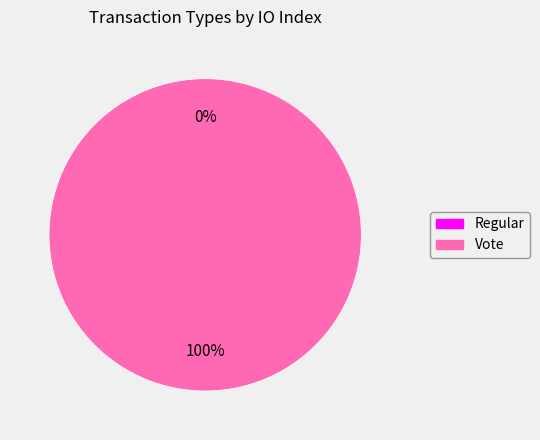

Is it true that Regular is 0% of the pie?

True